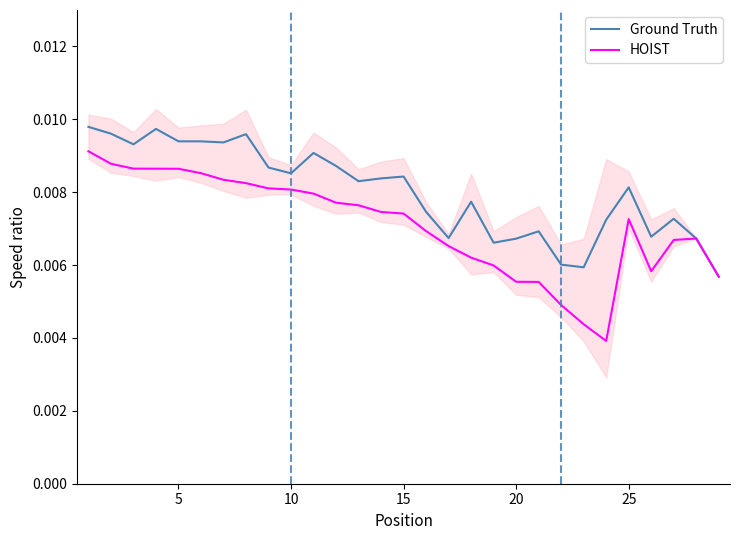

What is the sum of all HOIST values?

0.2